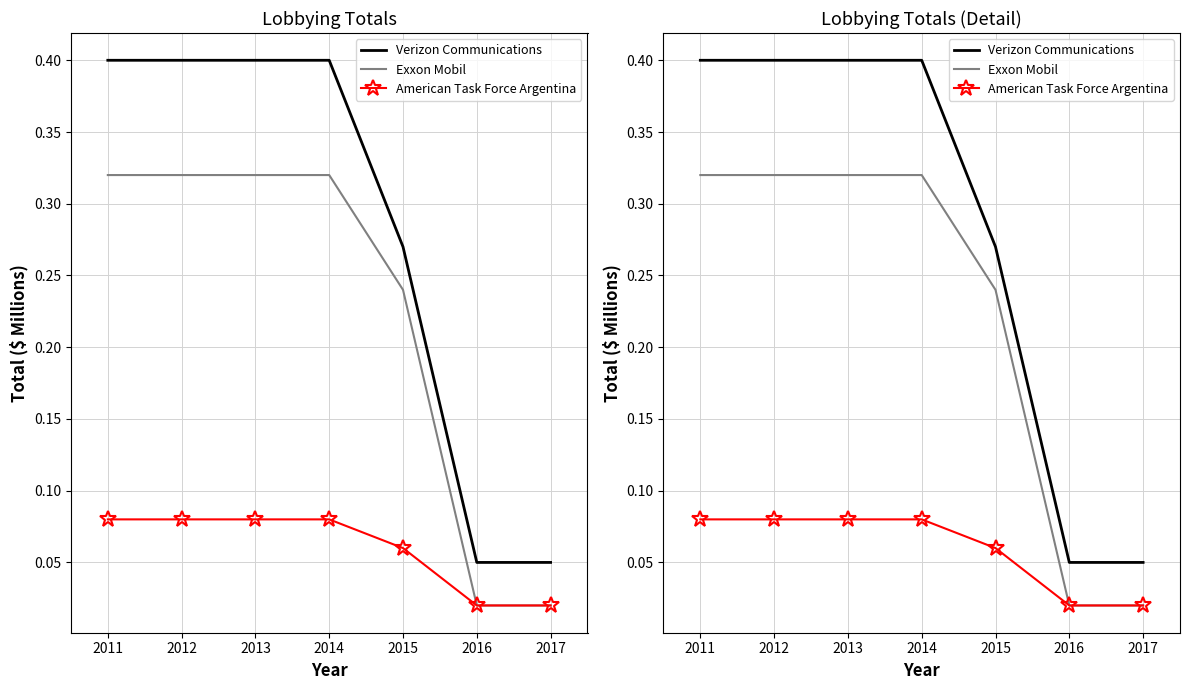

At 2015, list the series in order from largest to smallest.

Verizon Communications, Exxon Mobil, American Task Force Argentina